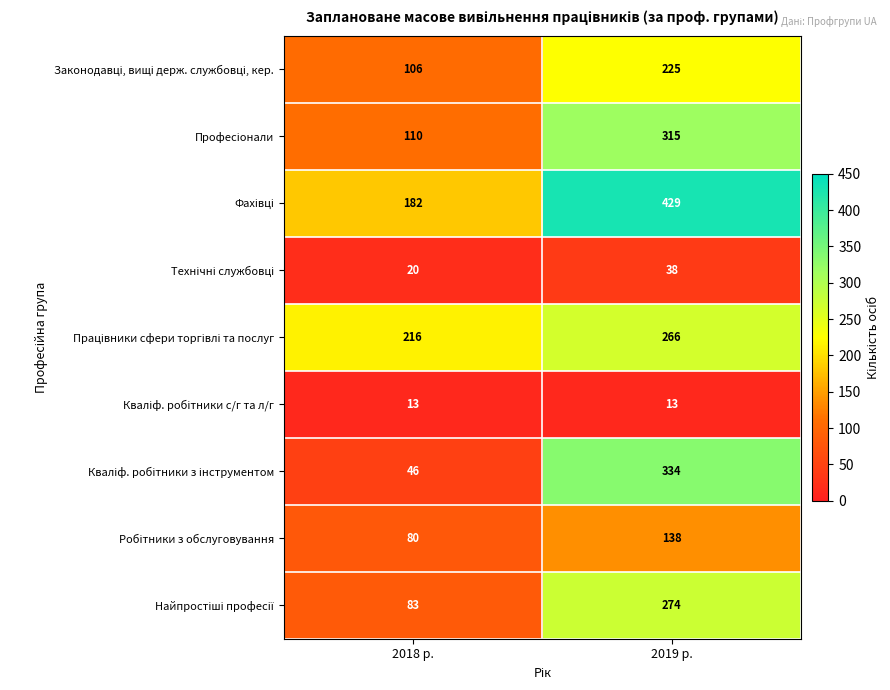

Which category has the highest value across all series?

2019 р.